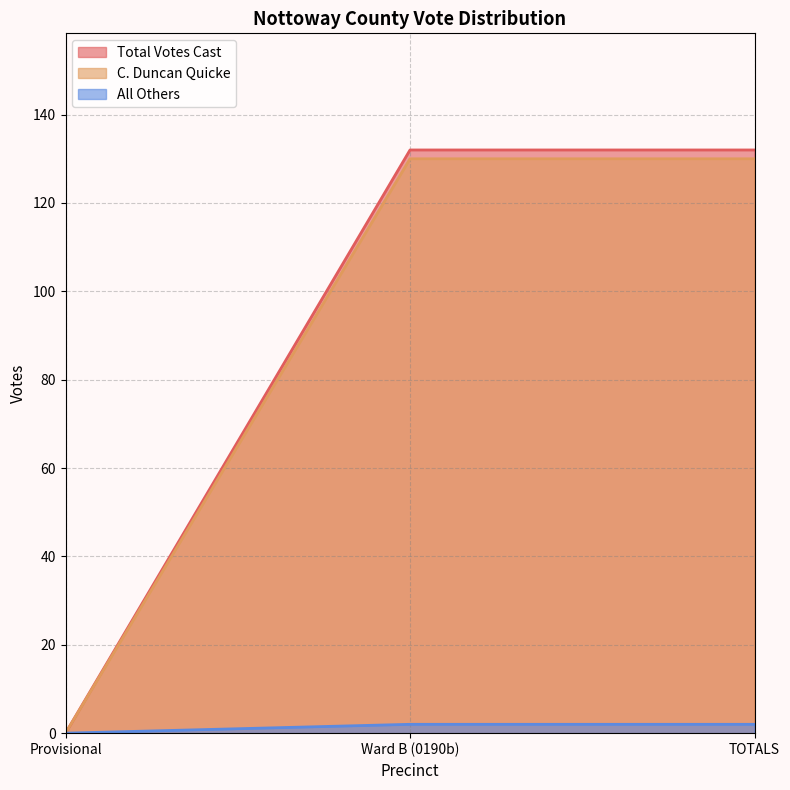

Reading left to right, transcribe all the data shown in this chart.

Total Votes Cast: Provisional=0	Ward B (0190b)=132	TOTALS=132
C. Duncan Quicke: Provisional=0	Ward B (0190b)=130	TOTALS=130
All Others: Provisional=0	Ward B (0190b)=2	TOTALS=2